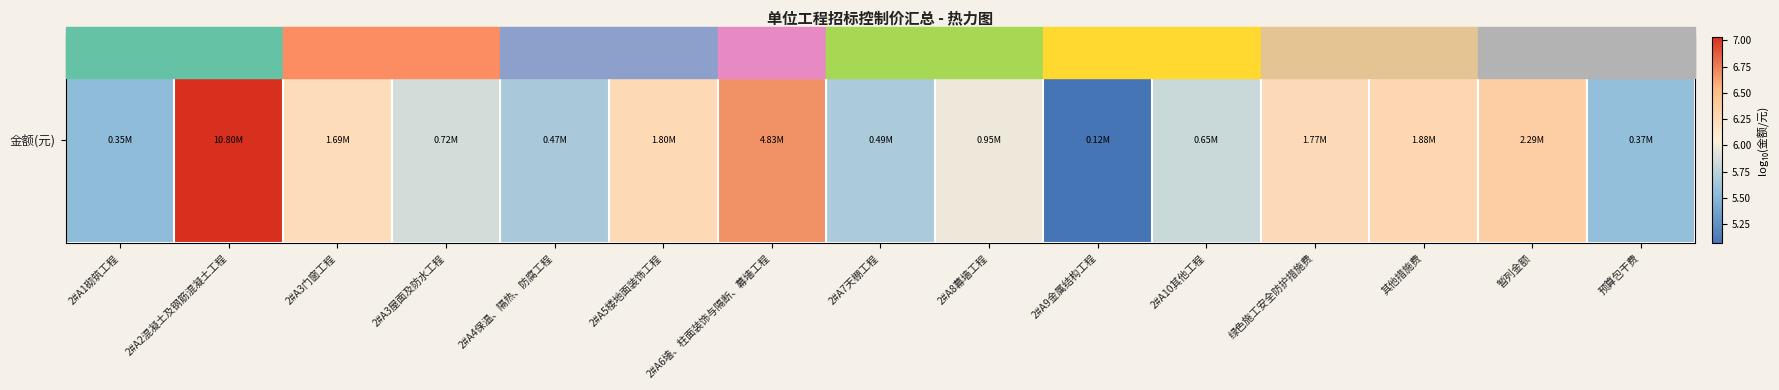

List the labels in order of value, smallest first.

2#A9金属结构工程, 2#A1砌筑工程, 预算包干费, 2#A4保温、隔热、防腐工程, 2#A7天棚工程, 2#A10其他工程, 2#A3屋面及防水工程, 2#A8幕墙工程, 2#A3门窗工程, 绿色施工安全防护措施费, 2#A5楼地面装饰工程, 其他措施费, 暂列金额, 2#A6墙、柱面装饰与隔断、幕墙工程, 2#A2混凝土及钢筋混凝土工程